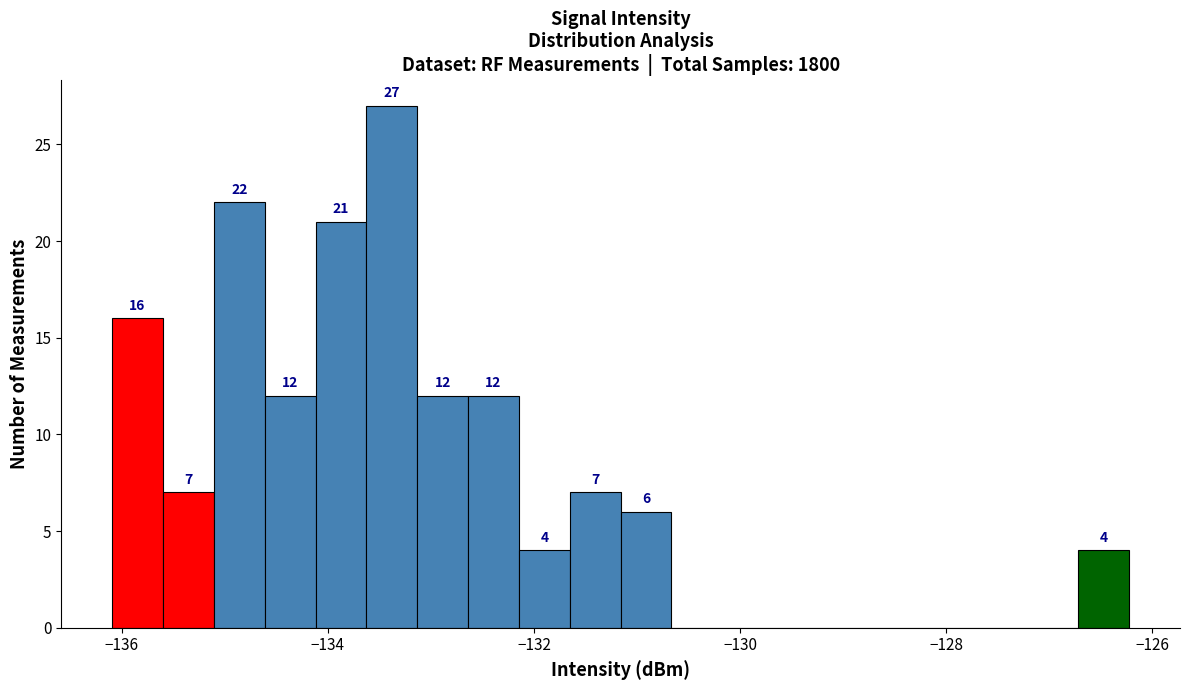

Around what value on the x-axis is the tallest bar? Give the approximate position of its centre, as read against the axis.

-133.4